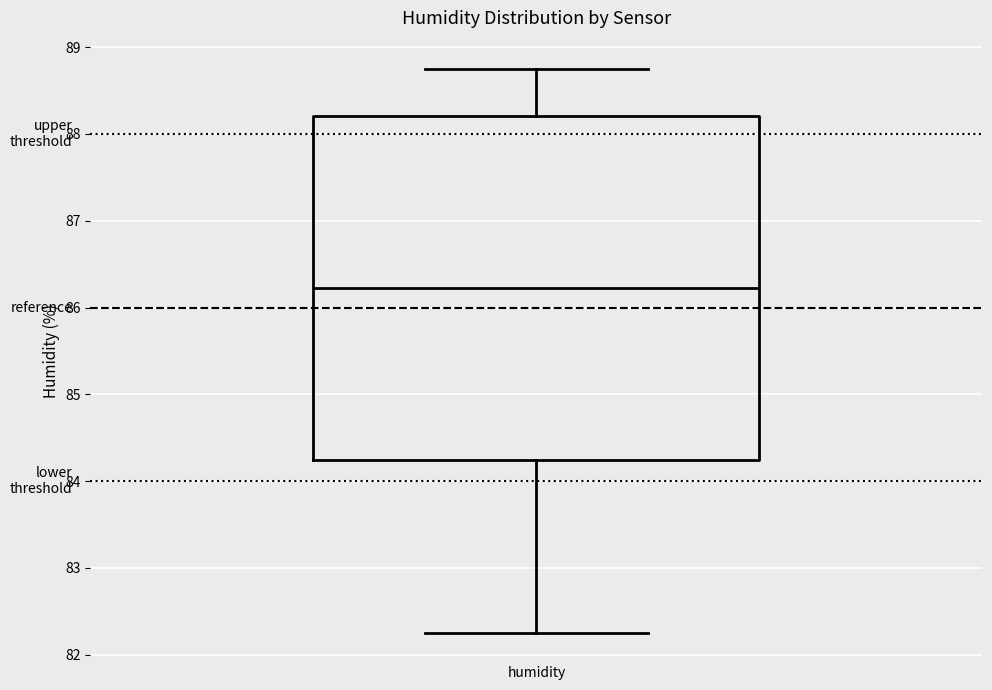

Where is the upper edge of the box for humidity on the y-axis? The values are not printed on the chart, so give them approximately, as read against the axis.

88.2